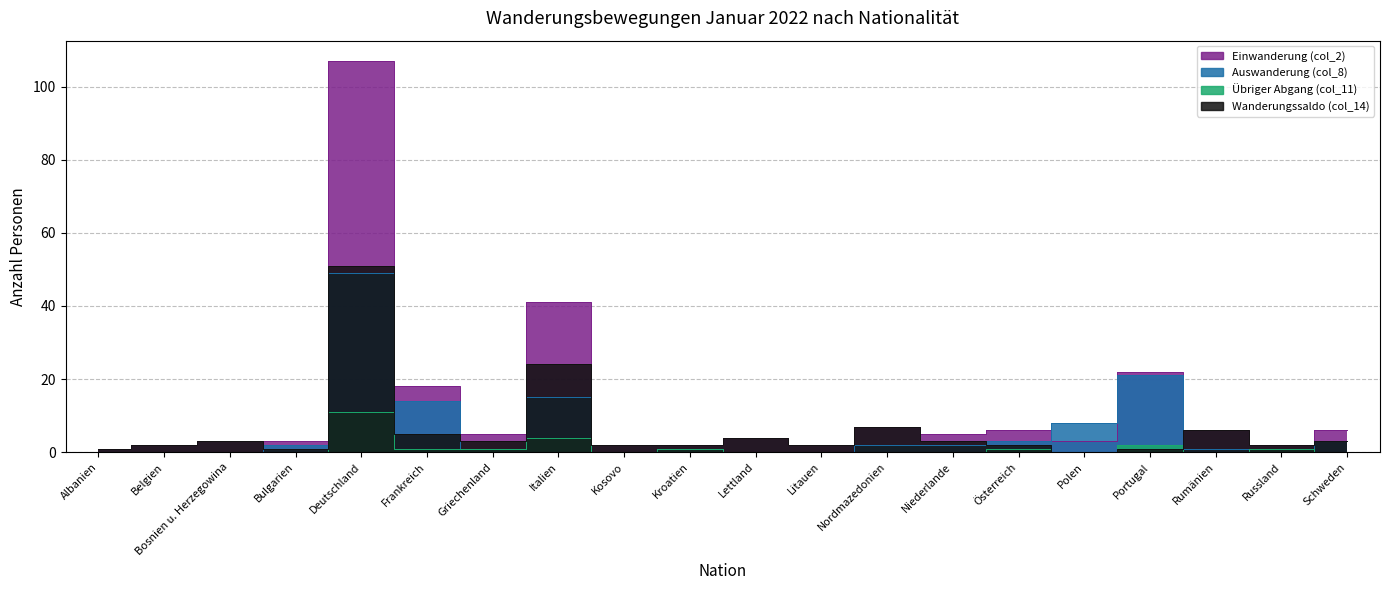

Which series has the largest total across all categories?

Einwanderung (col_2)